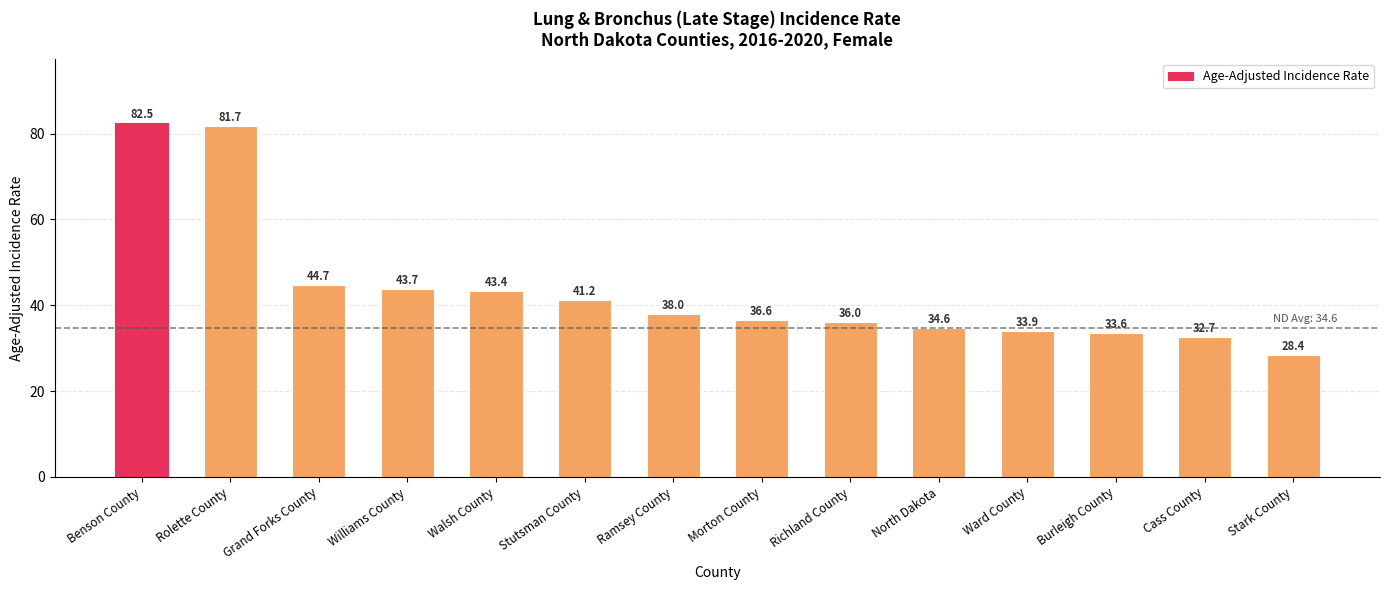

Are the bars horizontal?

No